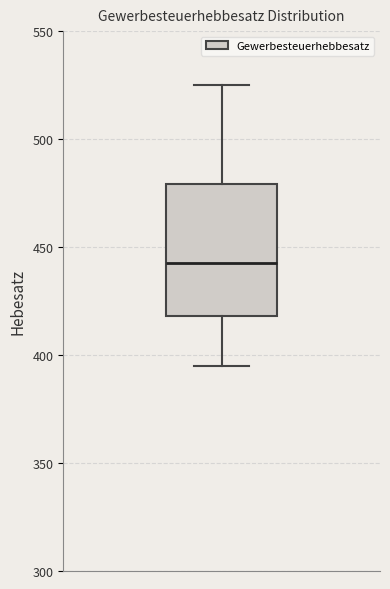

Transcribe this box plot: give where the median line is, the range the box spans, and where the two whiskers end, as read against the y-axis. The values are not printed on the chart, so give them approximately, as read against the axis.

median 445, box 420 to 480, whiskers 395 to 525